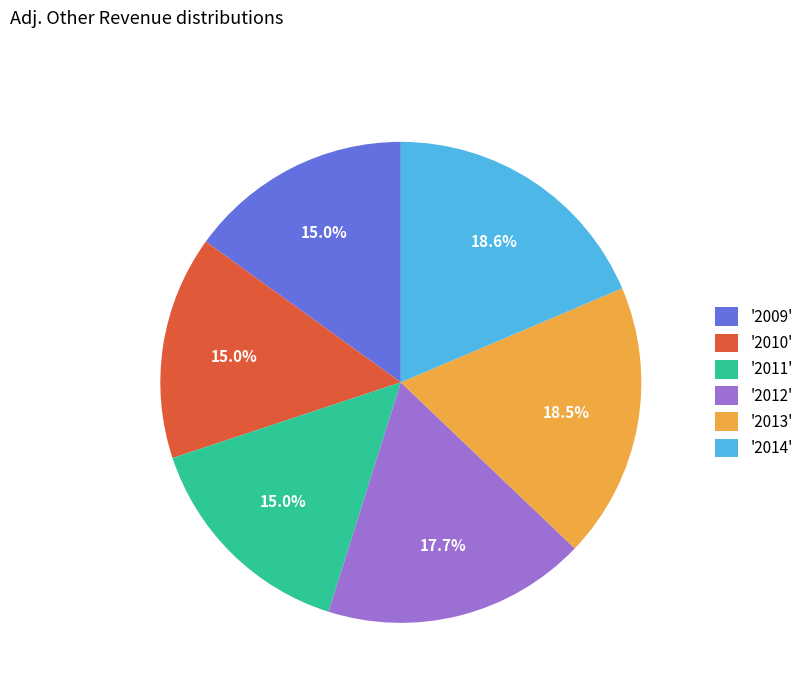

What is the total percentage of '2013' and '2010'?

33.6%